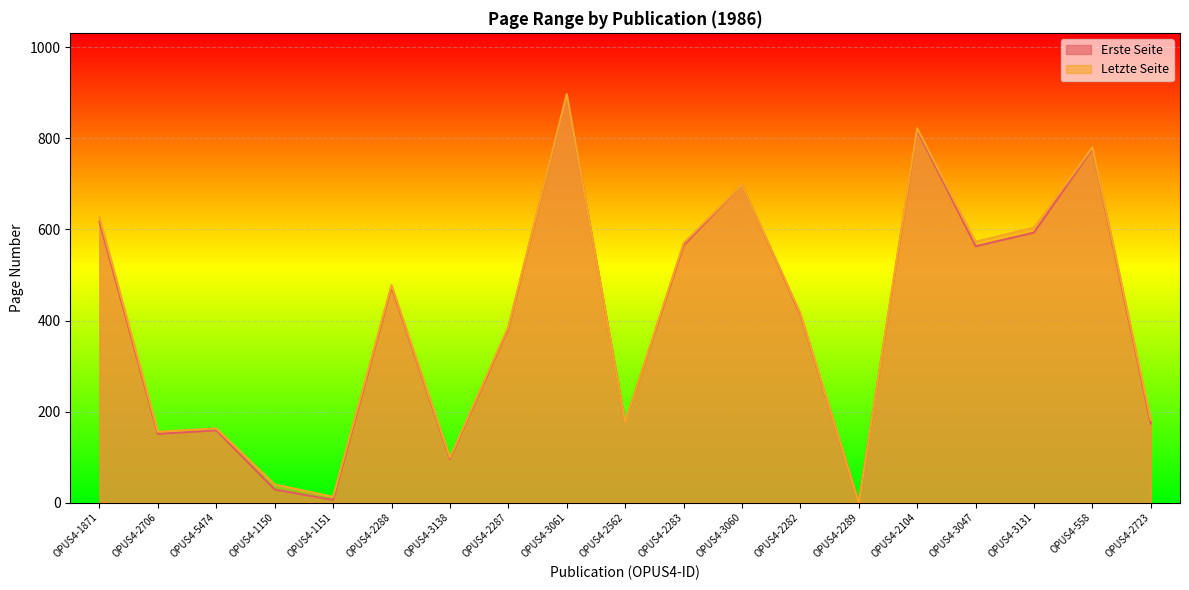

Which series has the largest range (max minus min)?

Letzte Seite